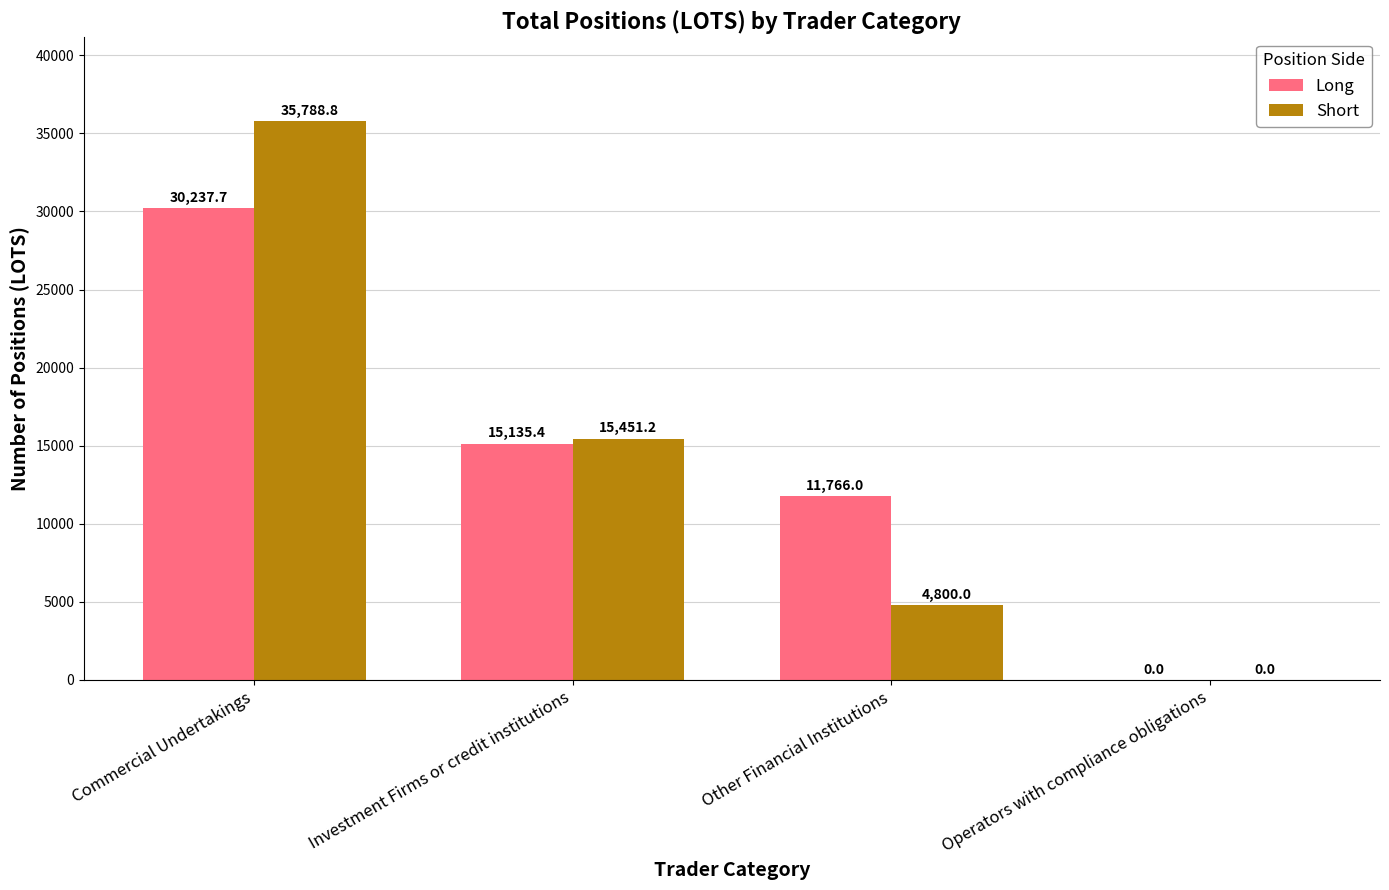

How many values in the Short series exceed 15451?

2